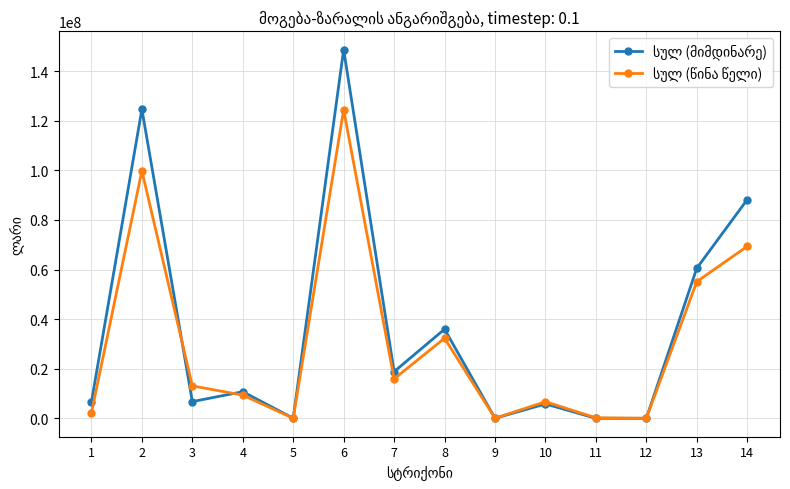

At which category is the sum across all series the highest?

6